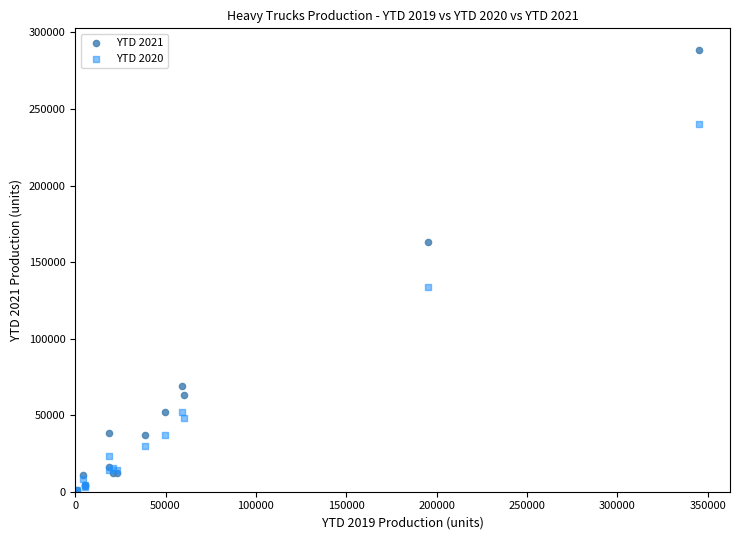

Across all series, what Y value is closest to 144130?

133965